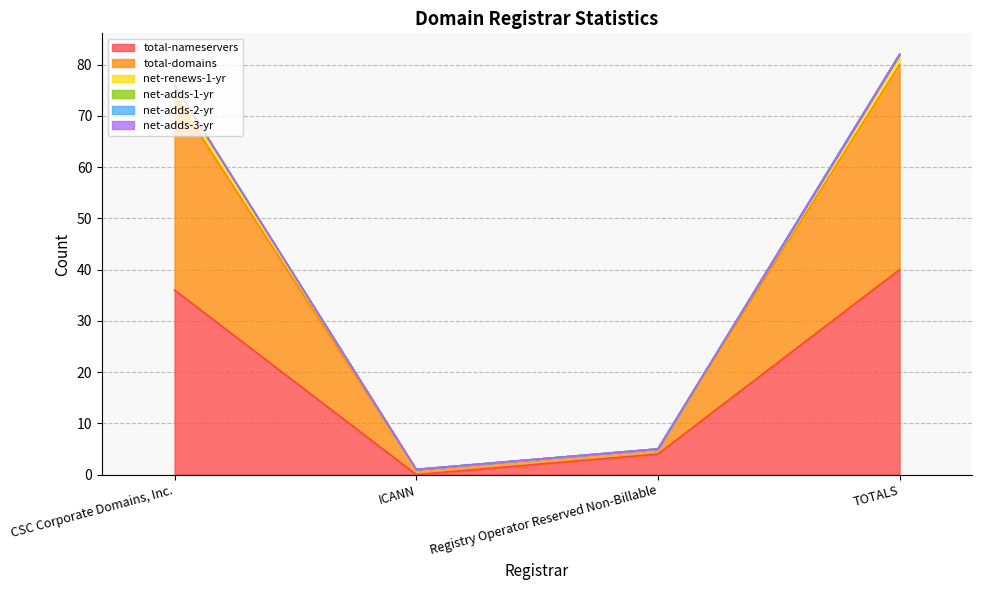

What is the label of the 4th point from the right?

CSC Corporate Domains, Inc.